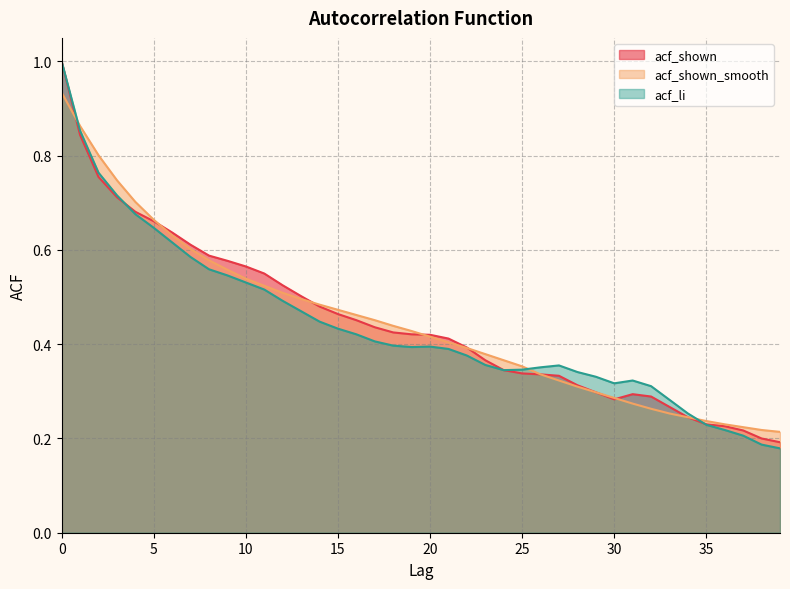

How many intersections are there between acf_shown and acf_li?

2